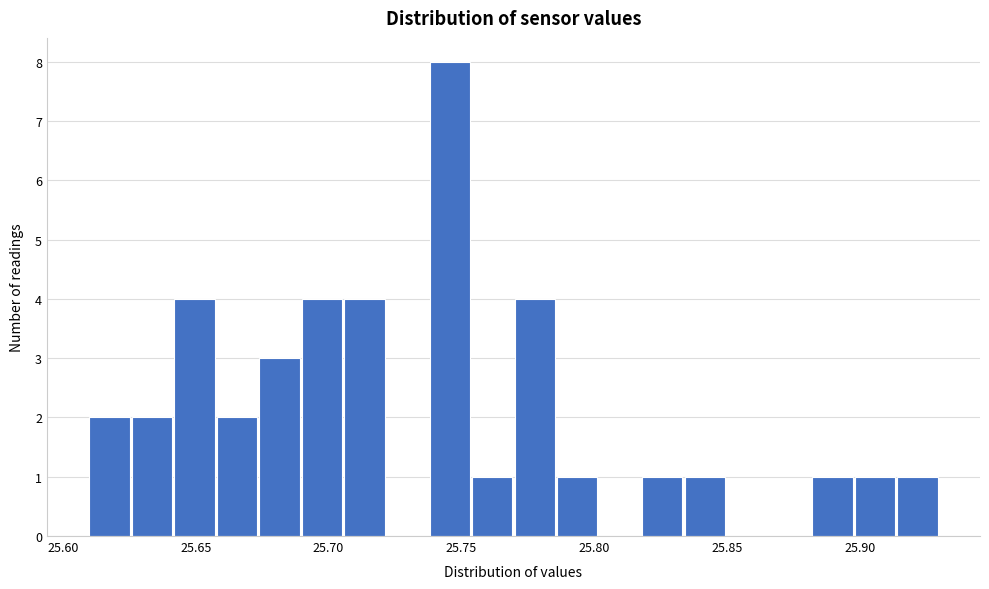

Around what value on the x-axis is the tallest bar? Give the approximate position of its centre, as read against the axis.

25.745